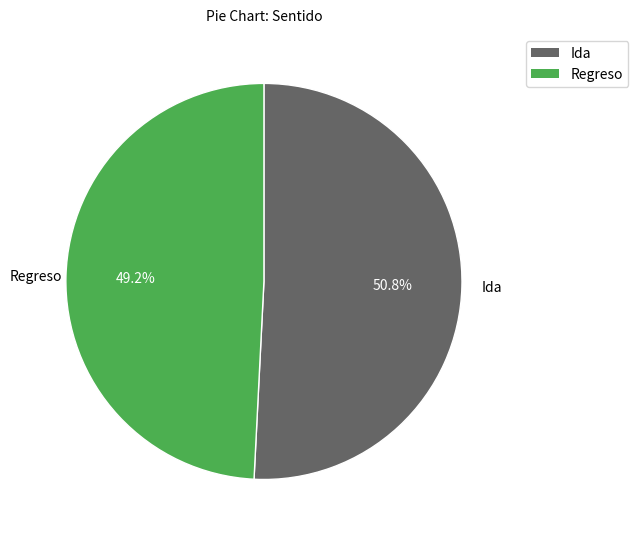

To the nearest percent, what is the average slice percentage?

50%